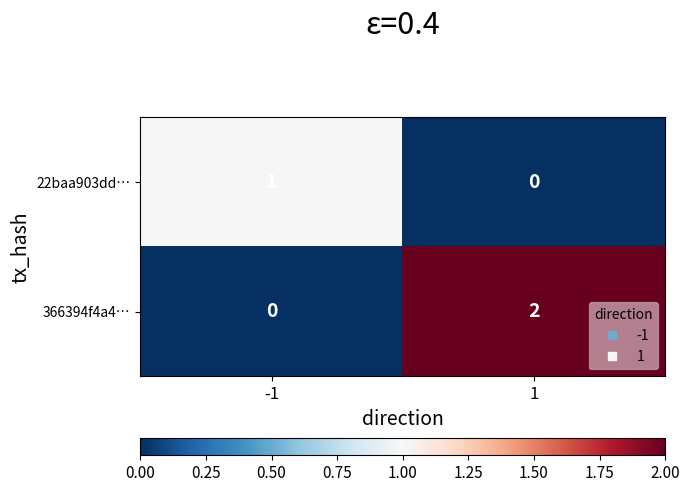

Which series has the largest range (max minus min)?

366394f4a4…